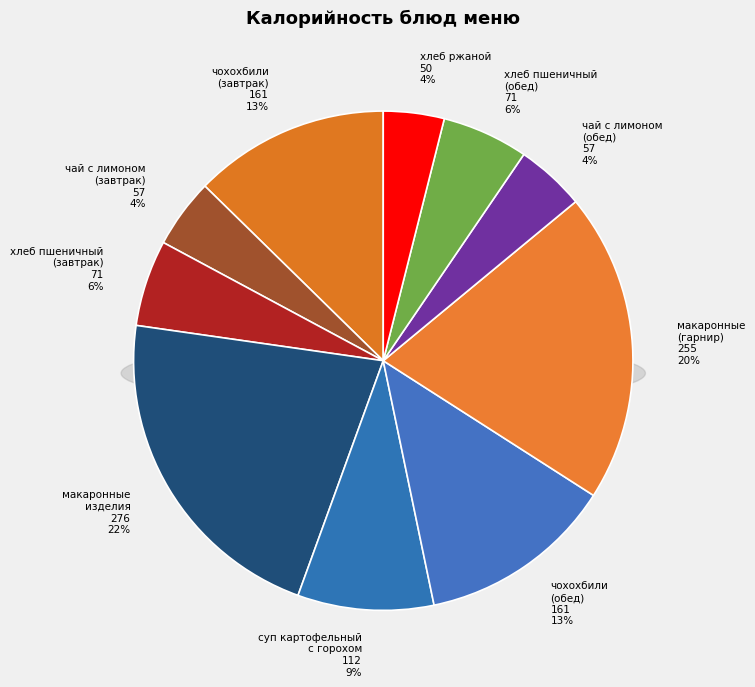

Count the number of slices in the pie.

10